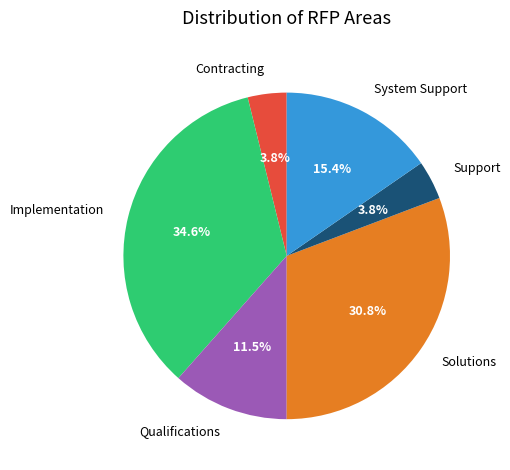

Combined, do System Support and Contracting account for over 50%?

No